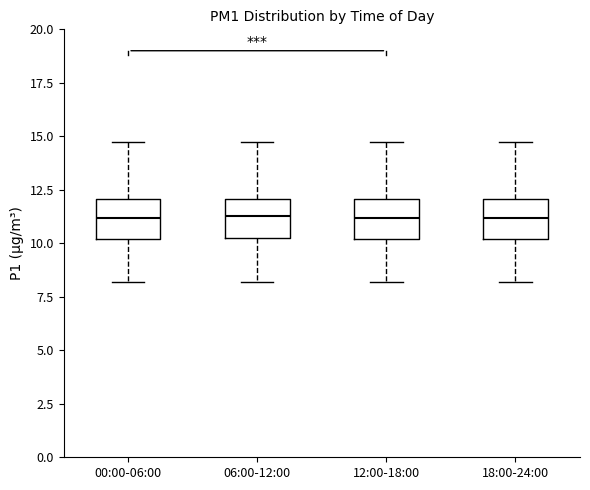

Where does the median line of the box for 06:00-12:00 sit on the y-axis? The values are not printed on the chart, so give them approximately, as read against the axis.

11.5